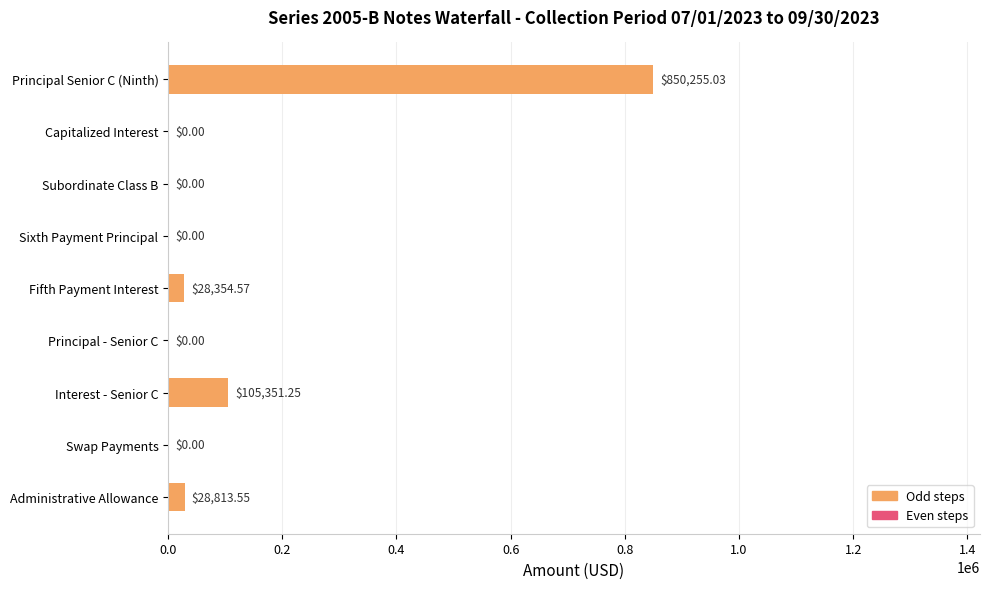

At which label is the value closest to 425127?

Interest - Senior C